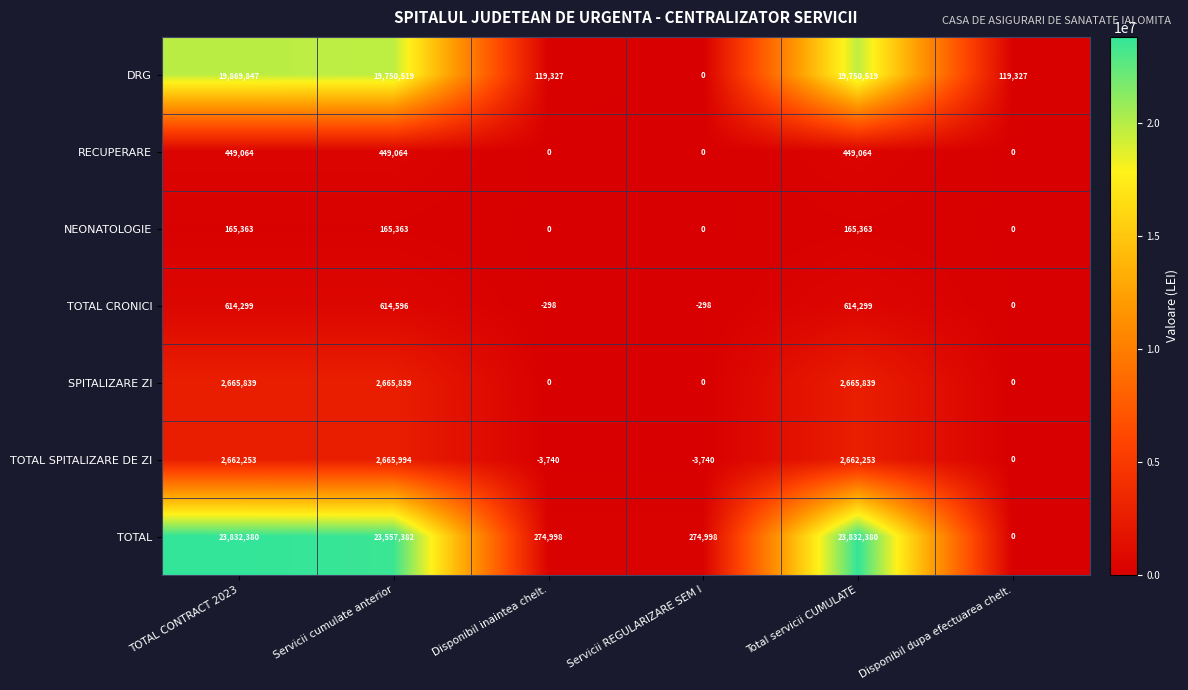

What is the total value across all series at TOTAL CONTRACT 2023?

50259045